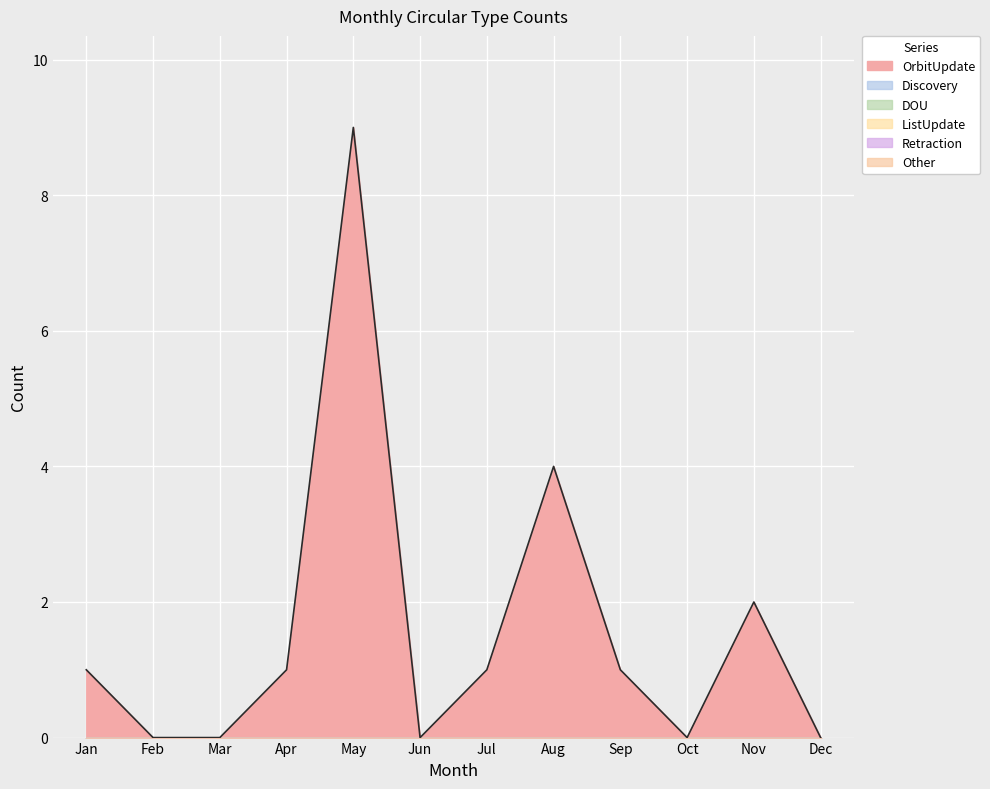

Reading right to left, list all the values displayed in this chart.

OrbitUpdate: Dec=0	Nov=2	Oct=0	Sep=1	Aug=4	Jul=1	Jun=0	May=9	Apr=1	Mar=0	Feb=0	Jan=1
Discovery: Dec=0	Nov=0	Oct=0	Sep=0	Aug=0	Jul=0	Jun=0	May=0	Apr=0	Mar=0	Feb=0	Jan=0
DOU: Dec=0	Nov=0	Oct=0	Sep=0	Aug=0	Jul=0	Jun=0	May=0	Apr=0	Mar=0	Feb=0	Jan=0
ListUpdate: Dec=0	Nov=0	Oct=0	Sep=0	Aug=0	Jul=0	Jun=0	May=0	Apr=0	Mar=0	Feb=0	Jan=0
Retraction: Dec=0	Nov=0	Oct=0	Sep=0	Aug=0	Jul=0	Jun=0	May=0	Apr=0	Mar=0	Feb=0	Jan=0
Other: Dec=0	Nov=0	Oct=0	Sep=0	Aug=0	Jul=0	Jun=0	May=0	Apr=0	Mar=0	Feb=0	Jan=0